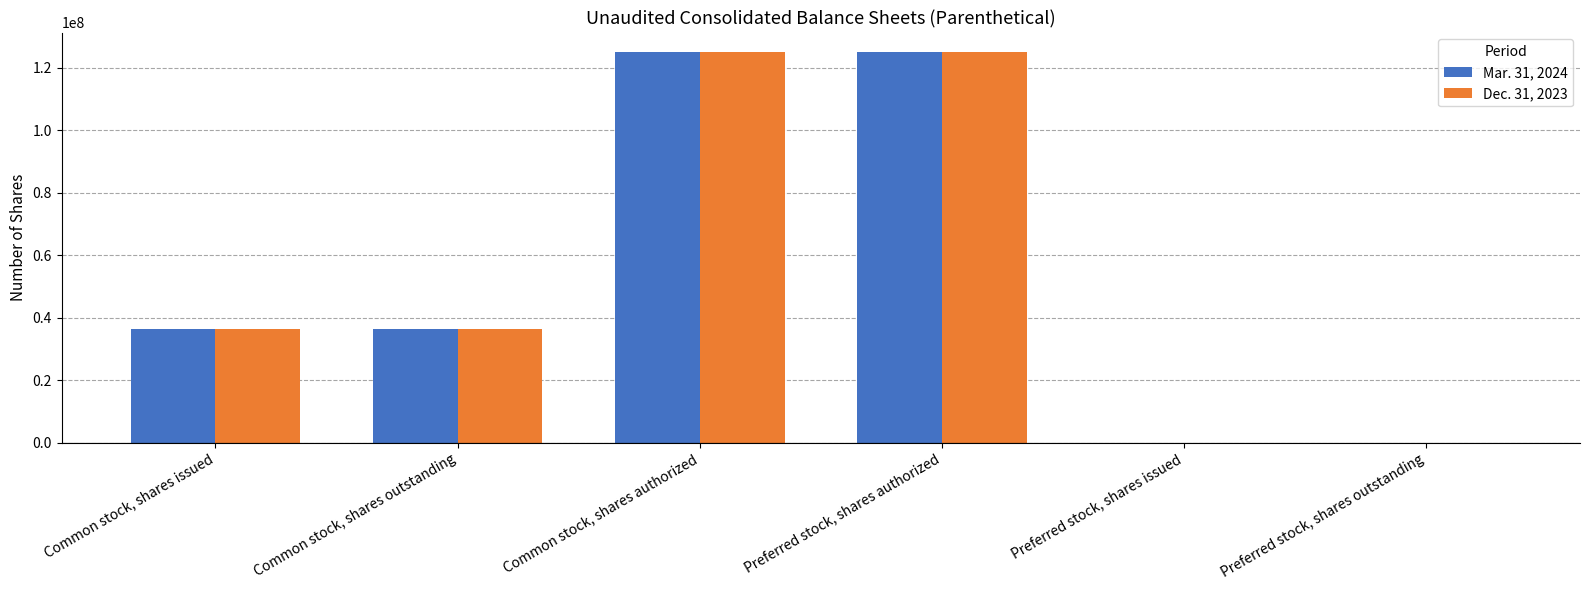

How many distinct data groups are displayed?

2